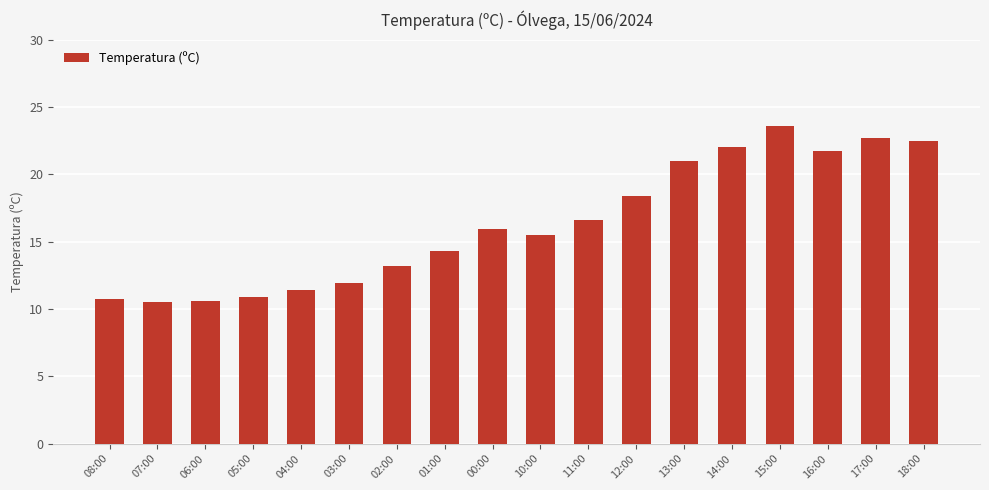

What is the smallest value displayed?

10.5